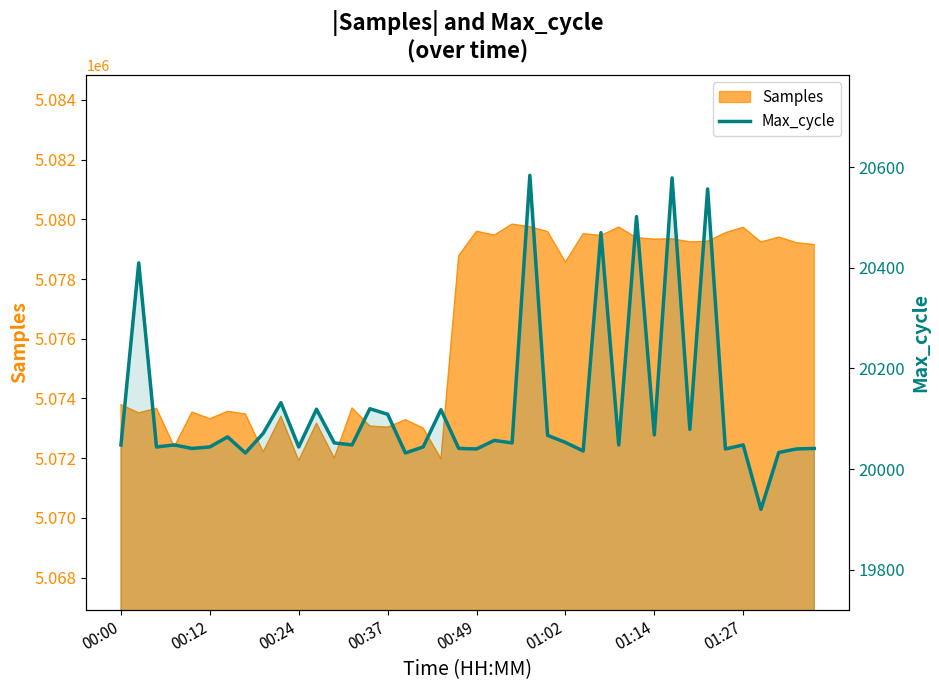

What value does the data have at 00:24, to the nearest 100?

20000